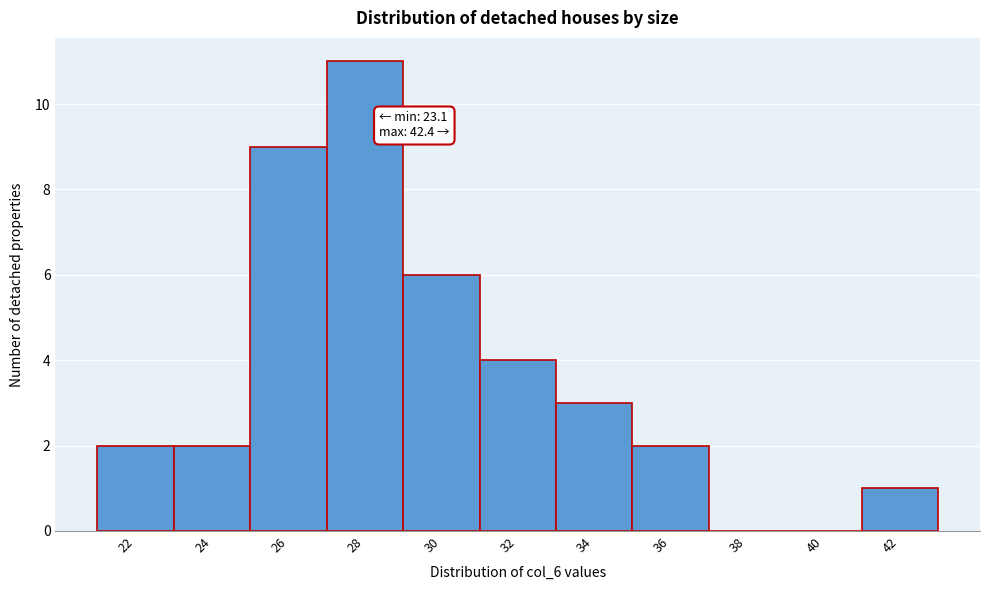

Reading right to left, transcribe all the data shown in this chart.

42=1	40=0	38=0	36=2	34=3	32=4	30=6	28=11	26=9	24=2	22=2